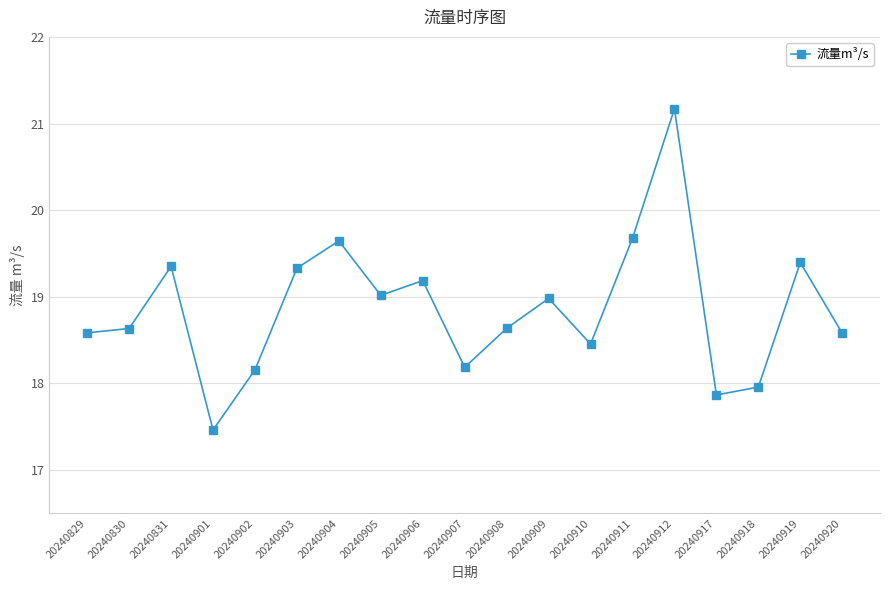

What is the minimum value shown in the chart?

17.5